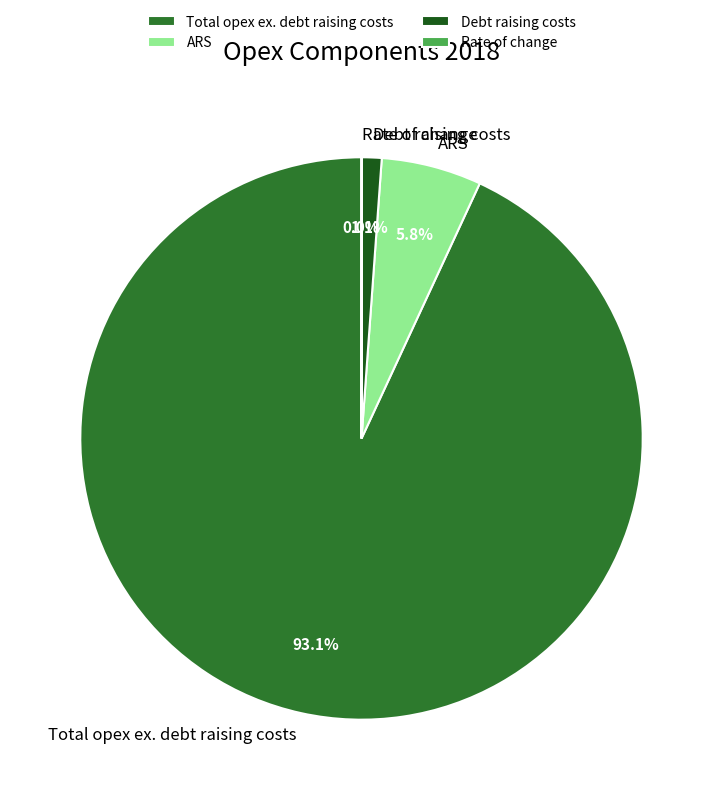

What portion of the pie excludes Debt raising costs?

98.9%